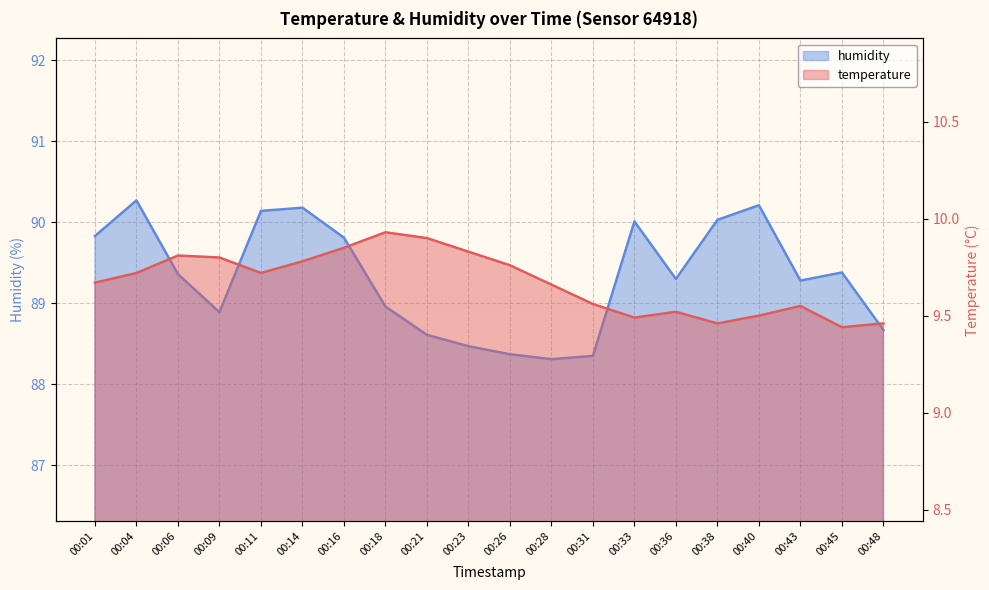

At how many categories does at least one series exceed 12?

20